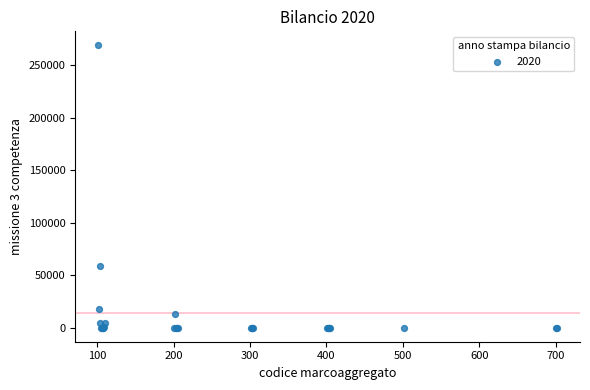

What Y value in the scatter plot is closest to 134530?

58900